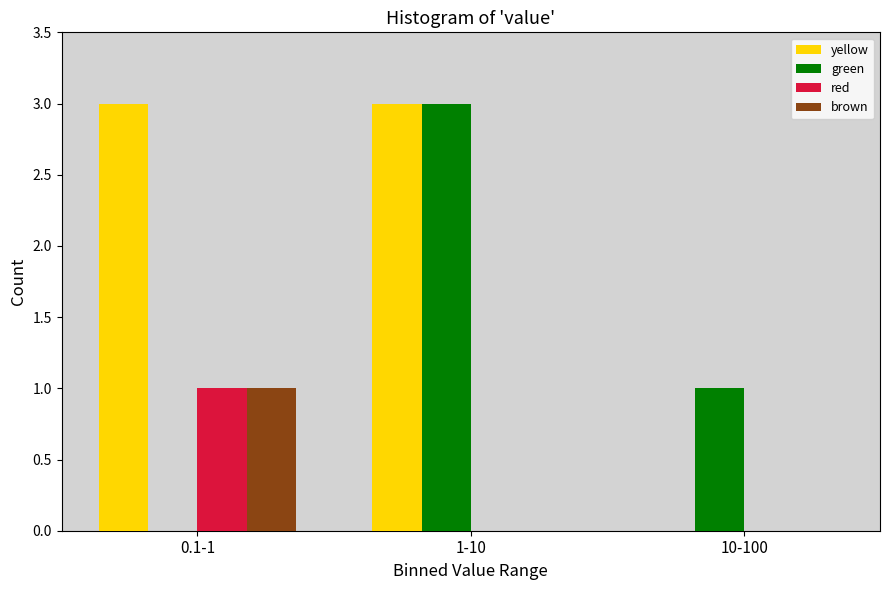

Reading right to left, list all the values displayed in this chart.

yellow: 10-100=0	1-10=3	0.1-1=3
green: 10-100=1	1-10=3	0.1-1=0
red: 10-100=0	1-10=0	0.1-1=1
brown: 10-100=0	1-10=0	0.1-1=1